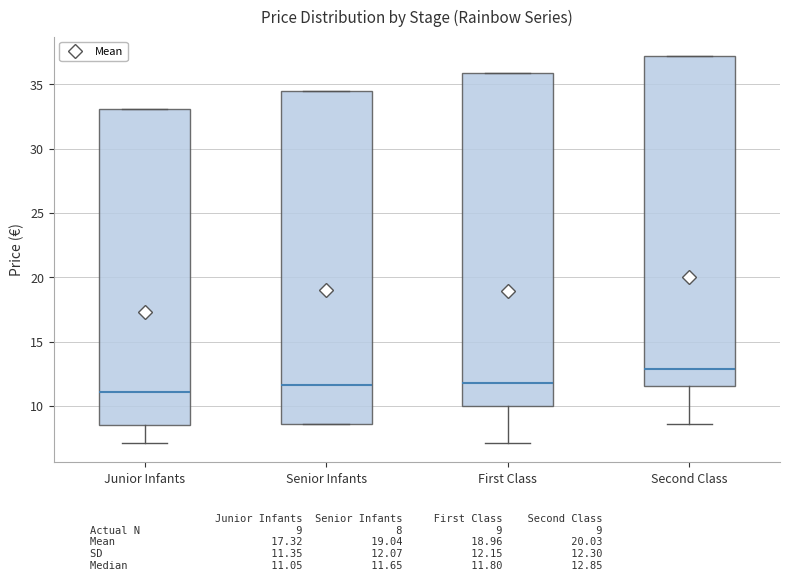

Where is the lower edge of the box for Senior Infants on the y-axis? The values are not printed on the chart, so give them approximately, as read against the axis.

8.5